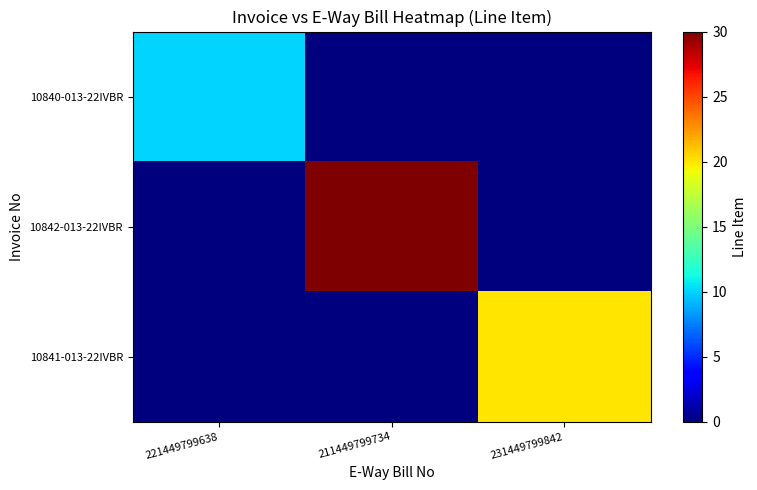

How many series are shown in this chart?

3